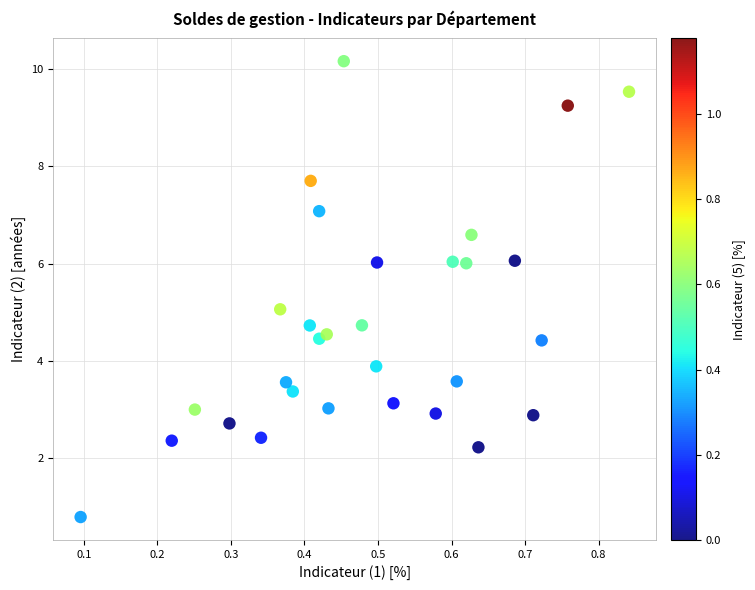

What is the range of Y values (max minus min)?

9.4